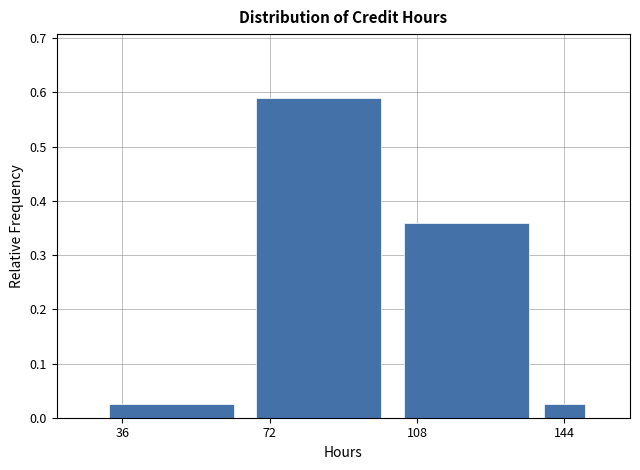

Around what value on the x-axis is the tallest bar? Give the approximate position of its centre, as read against the axis.

85